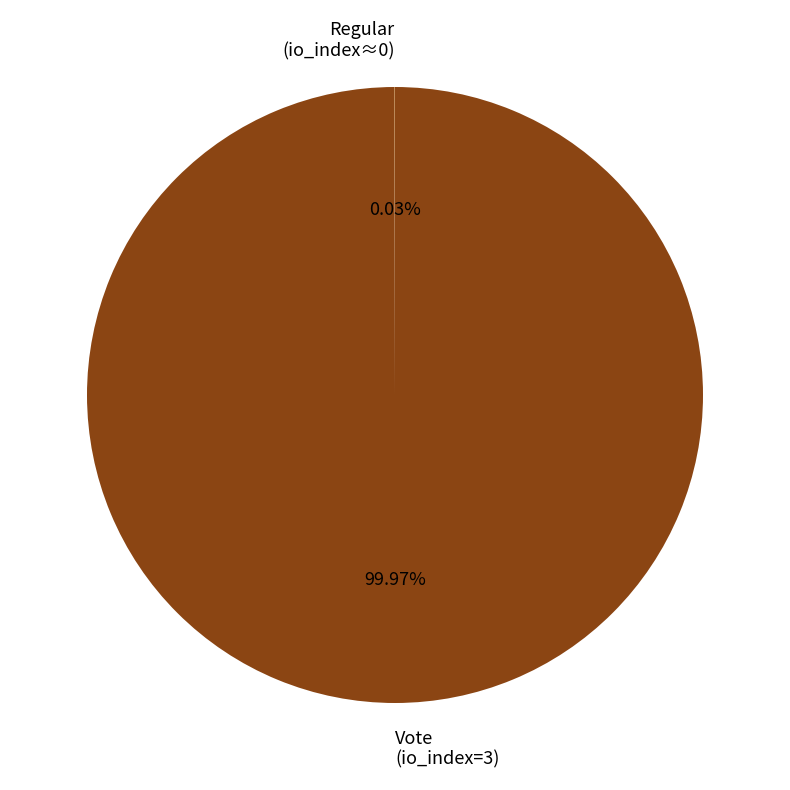

Does Vote (io_index=3) account for over 50% of the chart?

Yes